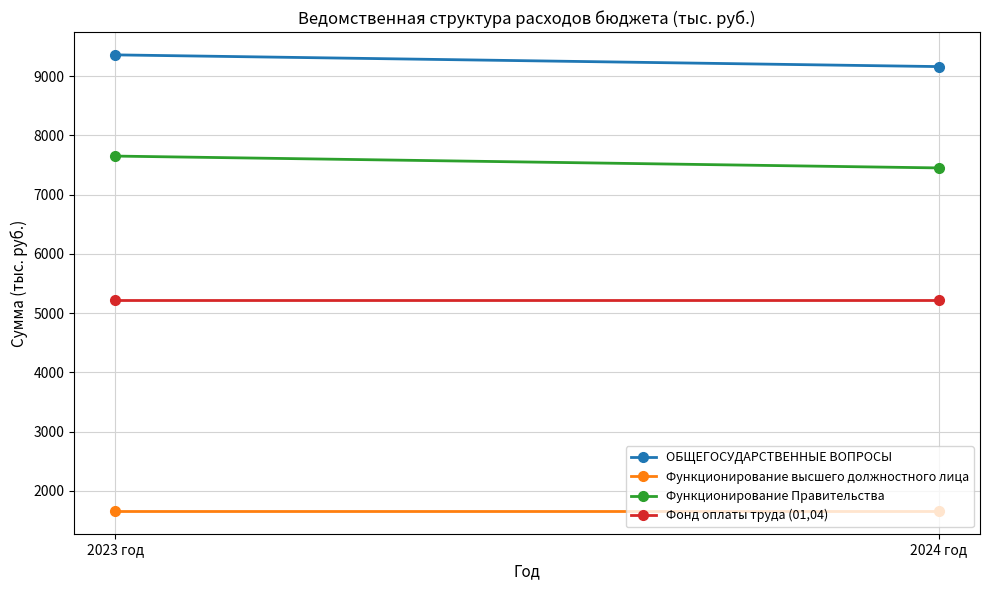

Reading left to right, list all the values displayed in this chart.

ОБЩЕГОСУДАРСТВЕННЫЕ ВОПРОСЫ: 2023 год=9360.6	2024 год=9162.6
Функционирование высшего должностного лица: 2023 год=1659.0	2024 год=1659.0
Функционирование Правительства: 2023 год=7651.5	2024 год=7451.5
Фонд оплаты труда (01,04): 2023 год=5218.8	2024 год=5218.8